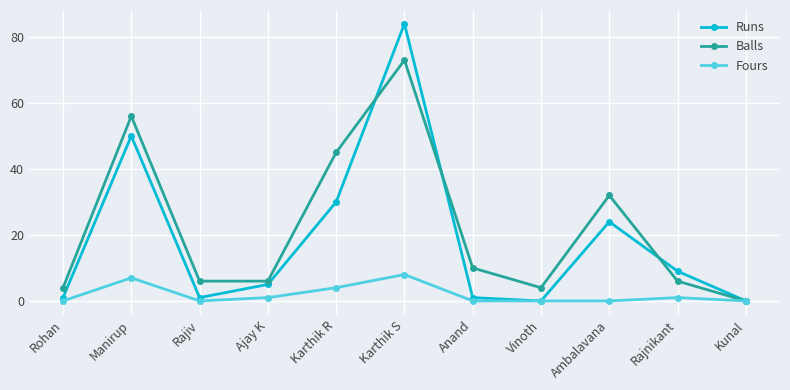

How many data points in Runs are less than 5?

5